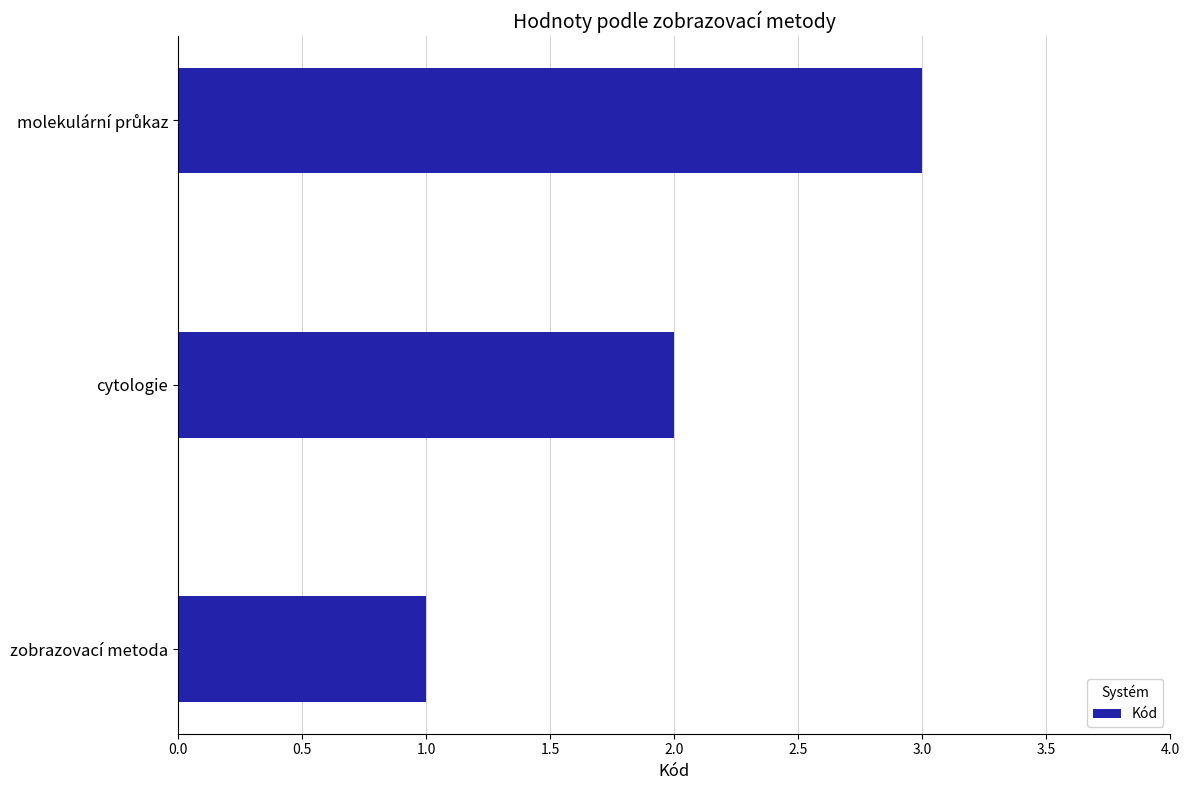

The value at cytologie is 2. True or false?

True